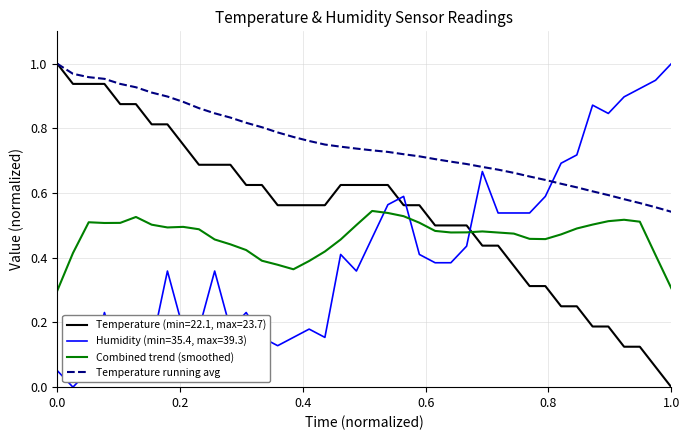

Which series has the largest total across all categories?

Temperature running avg